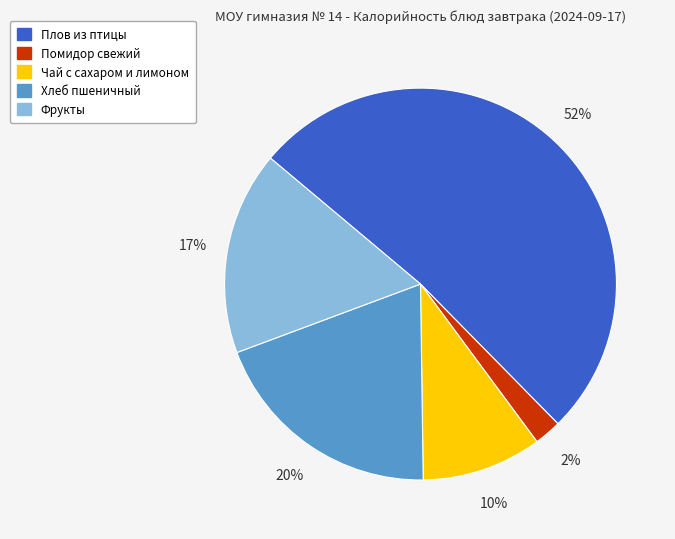

Does any single category account for the majority?

Yes